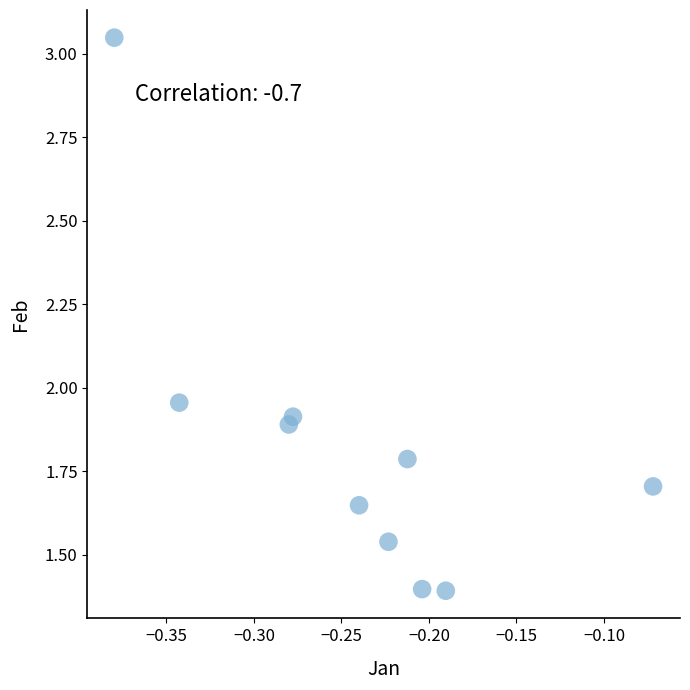

What is the average Y value?

1.8